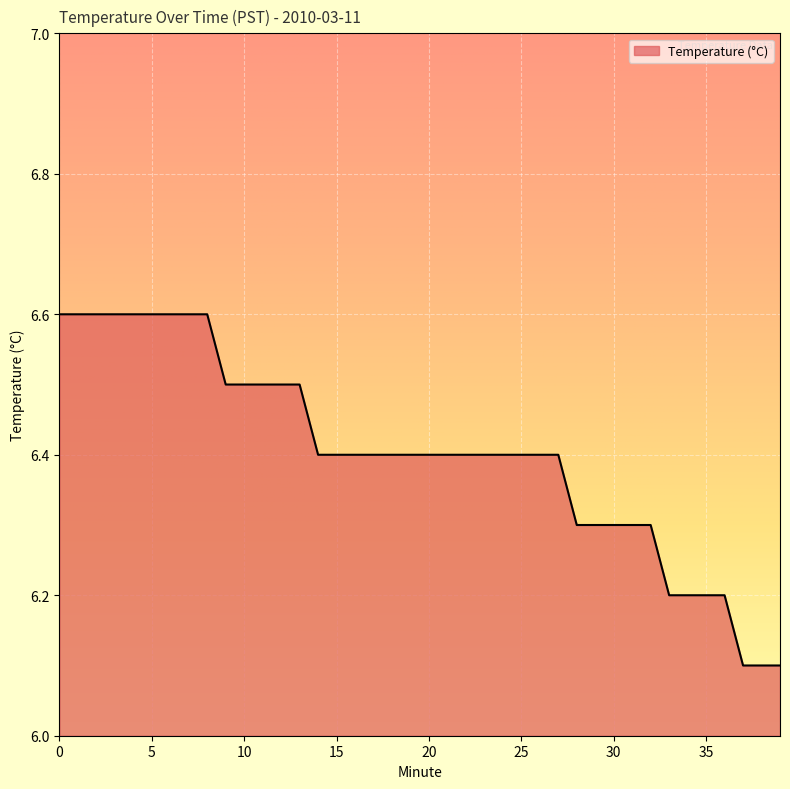

What is the greatest value displayed?

6.6